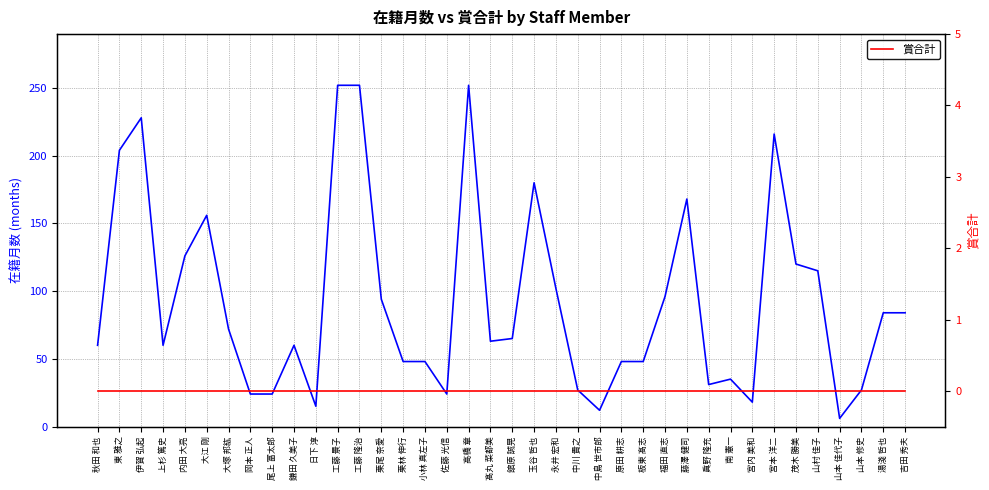

What is the spread (max minus min) of values at 鎌田 久美子?

60